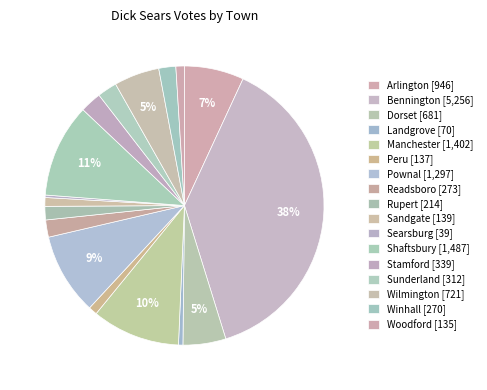

Rank the categories by value from lowest to highest.

Searsburg, Landgrove, Woodford, Peru, Sandgate, Rupert, Winhall, Readsboro, Sunderland, Stamford, Dorset, Wilmington, Arlington, Pownal, Manchester, Shaftsbury, Bennington